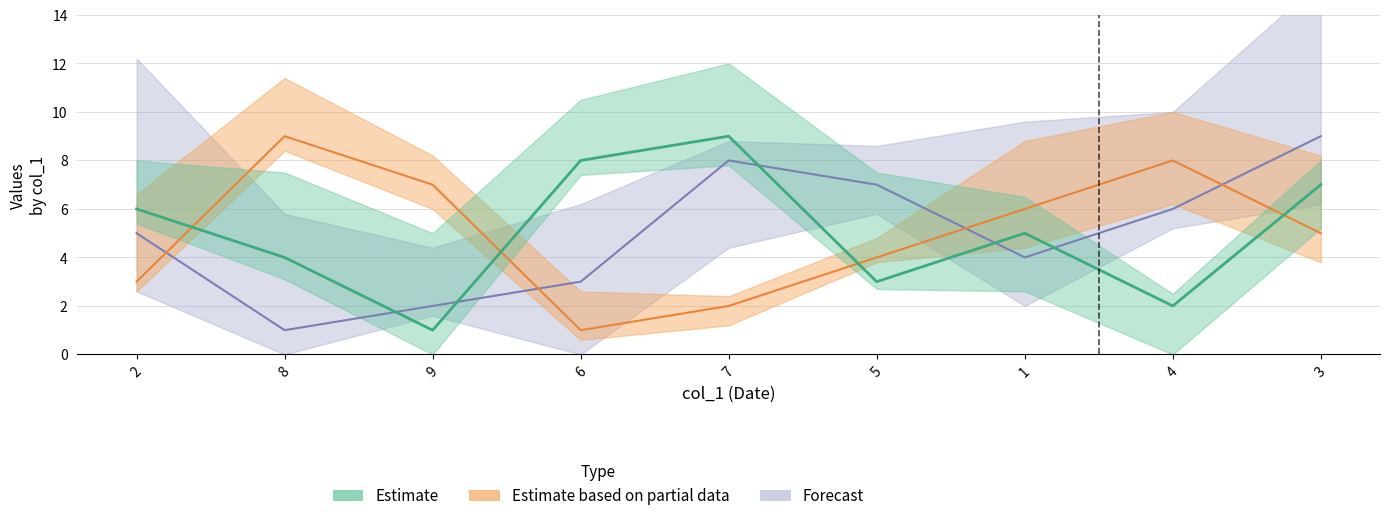

The col_4 series shows 5 at 3. True or false?

True